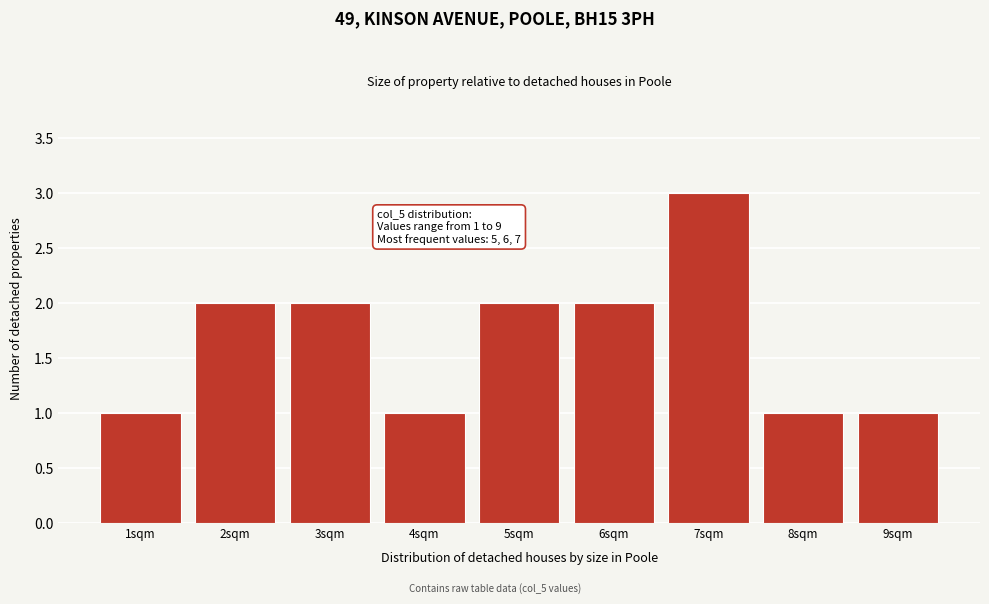

Reading left to right, extract all data points from this chart.

1	2	2	1	2	2	3	1	1